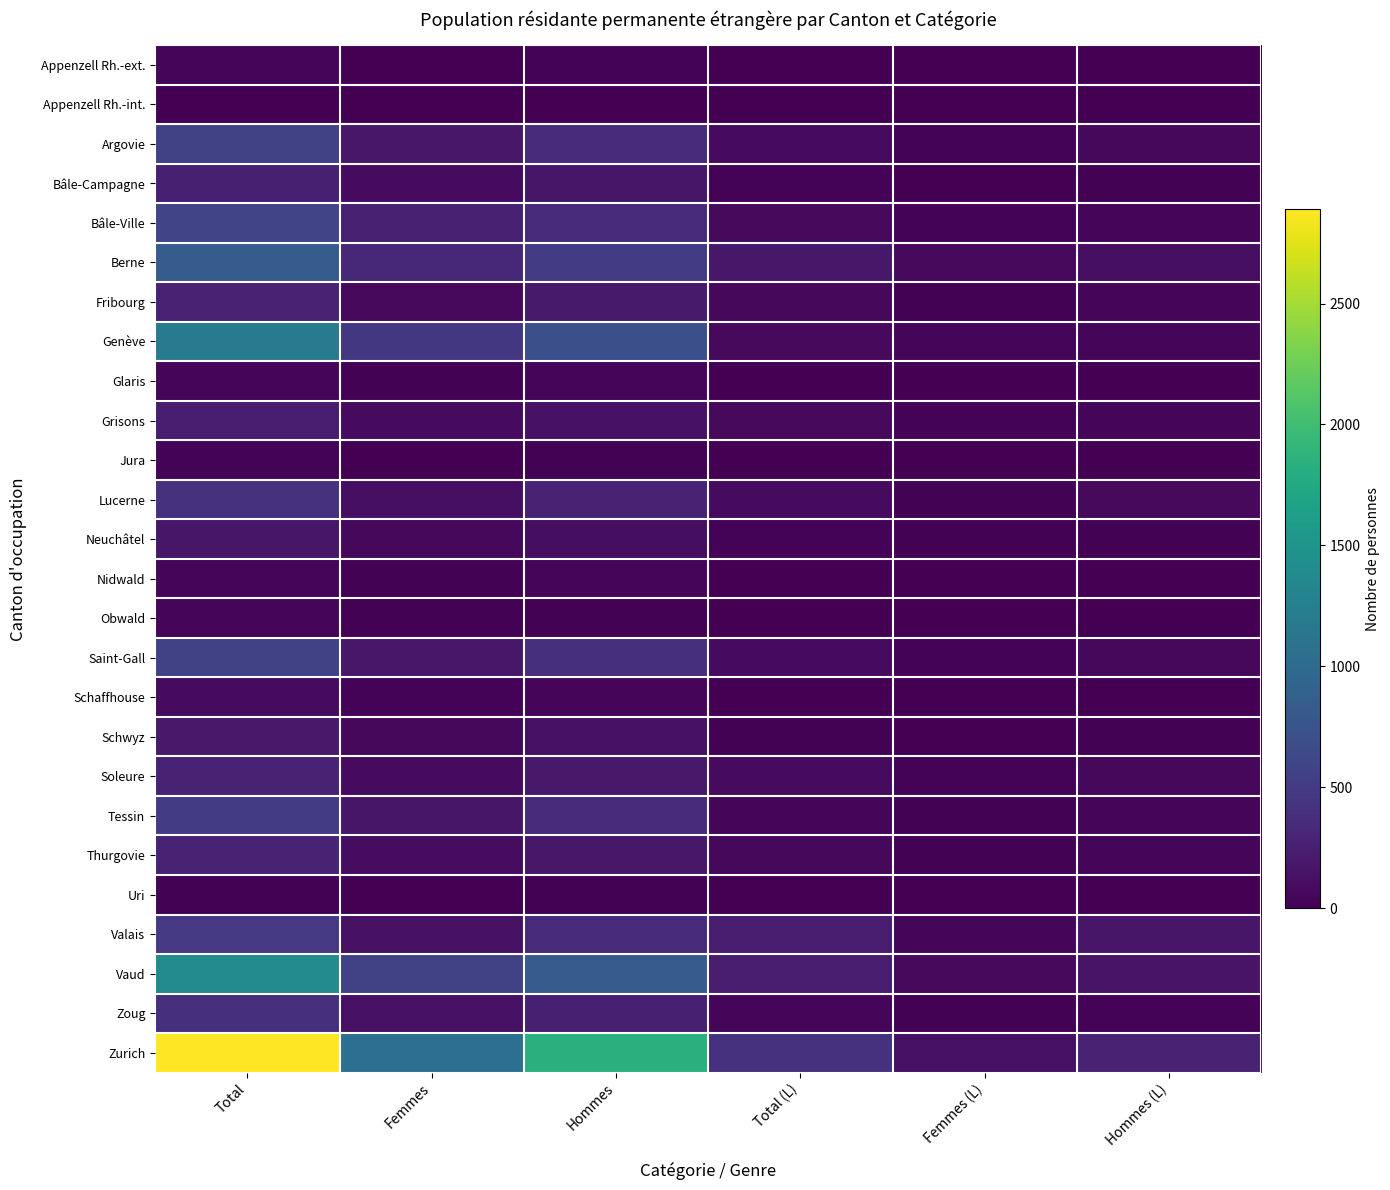

Which series has the largest total across all categories?

Zurich